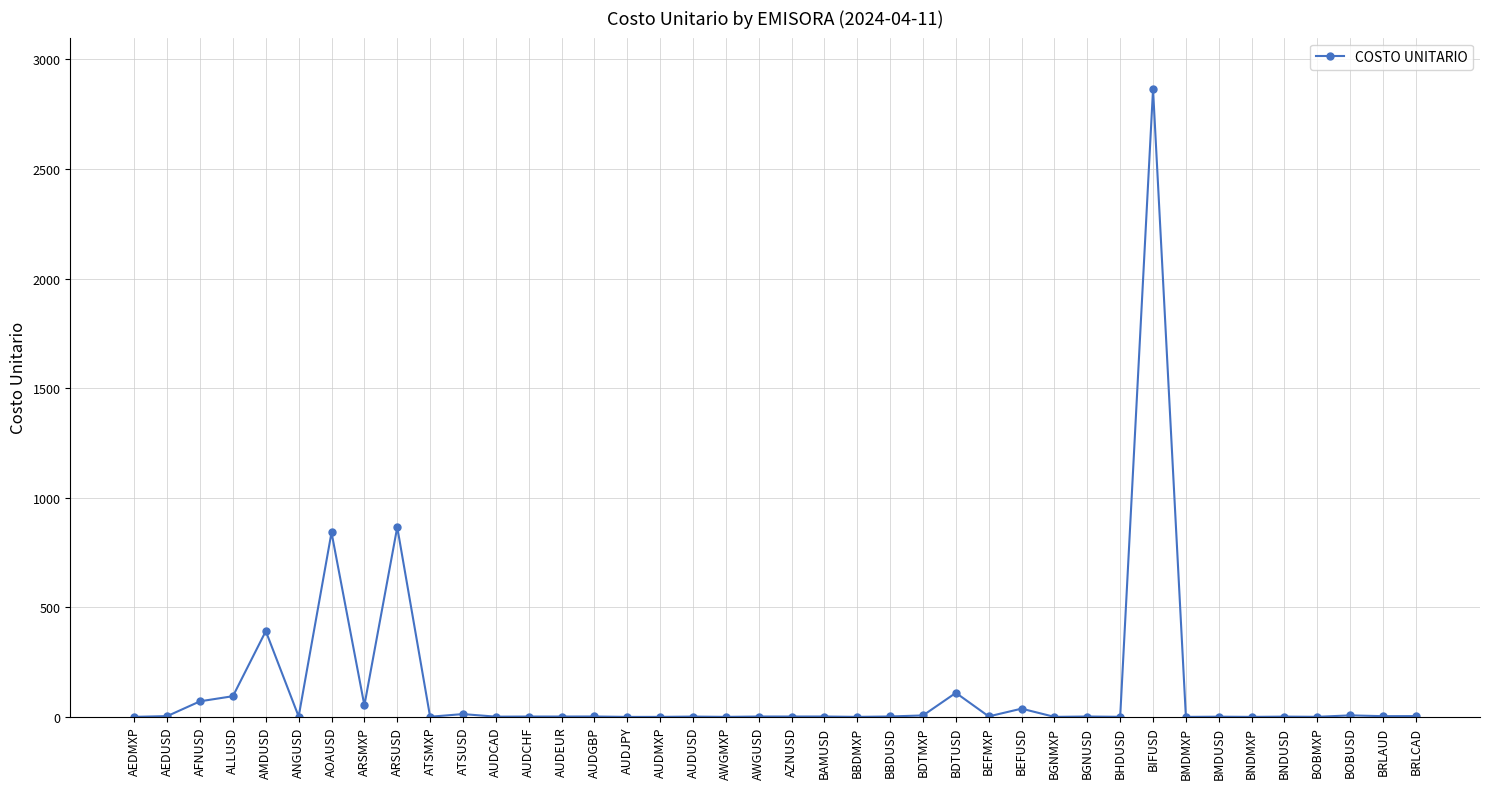

Which label corresponds to the largest value in the chart?

BIFUSD